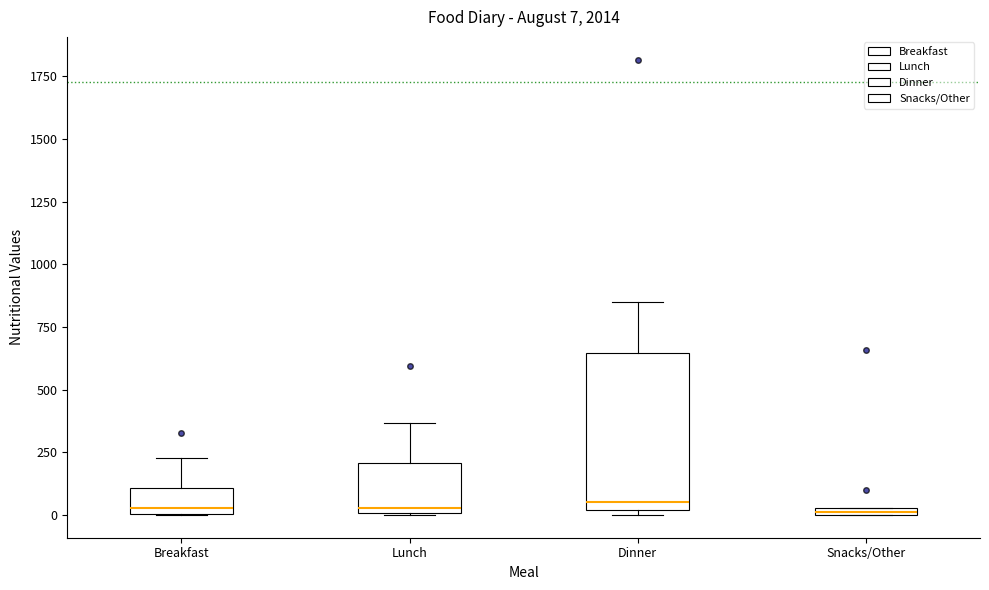

Comparing the boxes themselves (not the whiskers), which one is the tallest?

Dinner